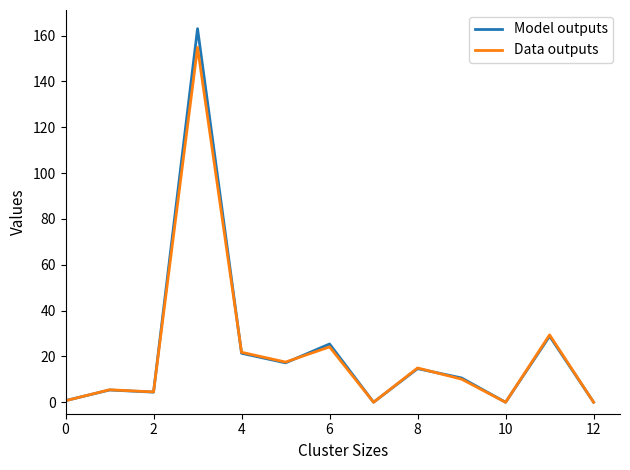

List the series in order of their peak value, lowest first.

Data outputs, Model outputs